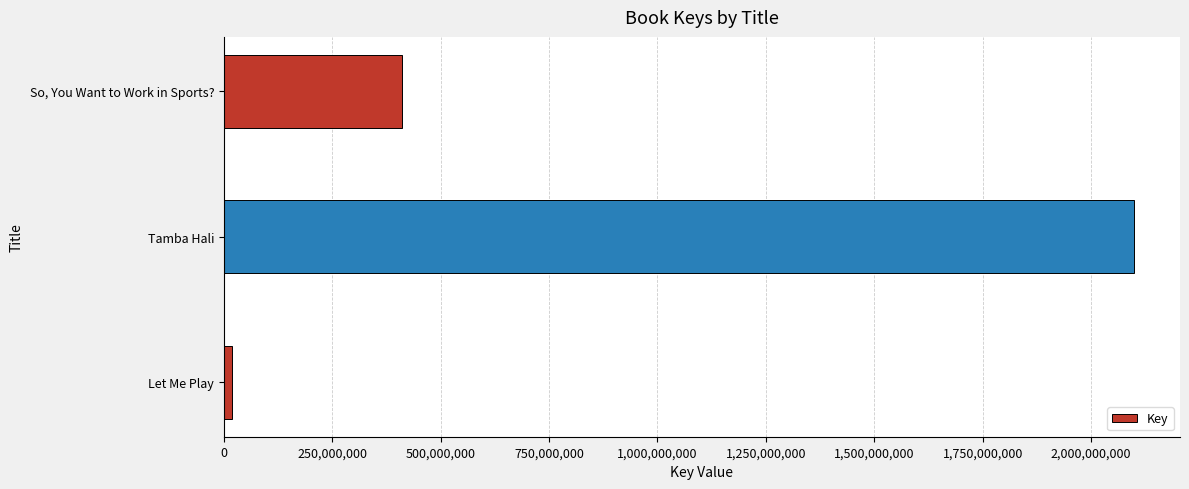

Count the values in the range 19626324 to 2100092838.

3